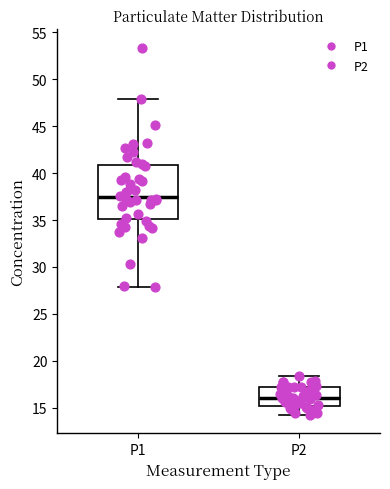

Reading left to right, read every box against the y-axis: the position of its median line, the range the box covers, and the ends of its whiskers. The values are not printed on the chart, so give them approximately, as read against the axis.

P1: median 37.5, box 35.0 to 41.0, whiskers 28.0 to 48.0
P2: median 16.0, box 15.0 to 17.0, whiskers 14.5 to 18.5